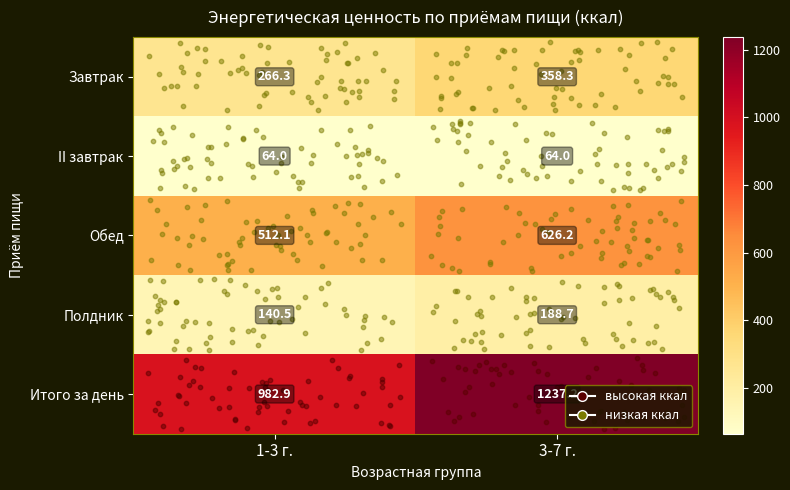

What is the total value across all series at 3-7 г.?

2474.4